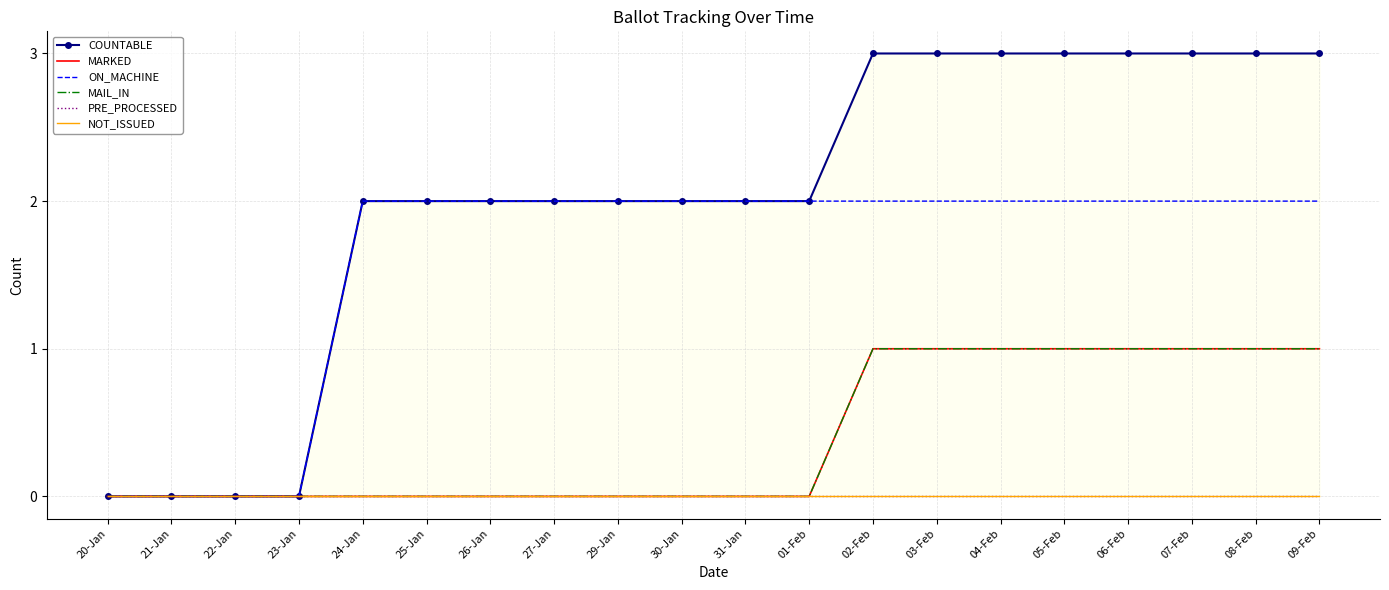

True or false: NOT_ISSUED and COUNTABLE intersect in this chart.

False